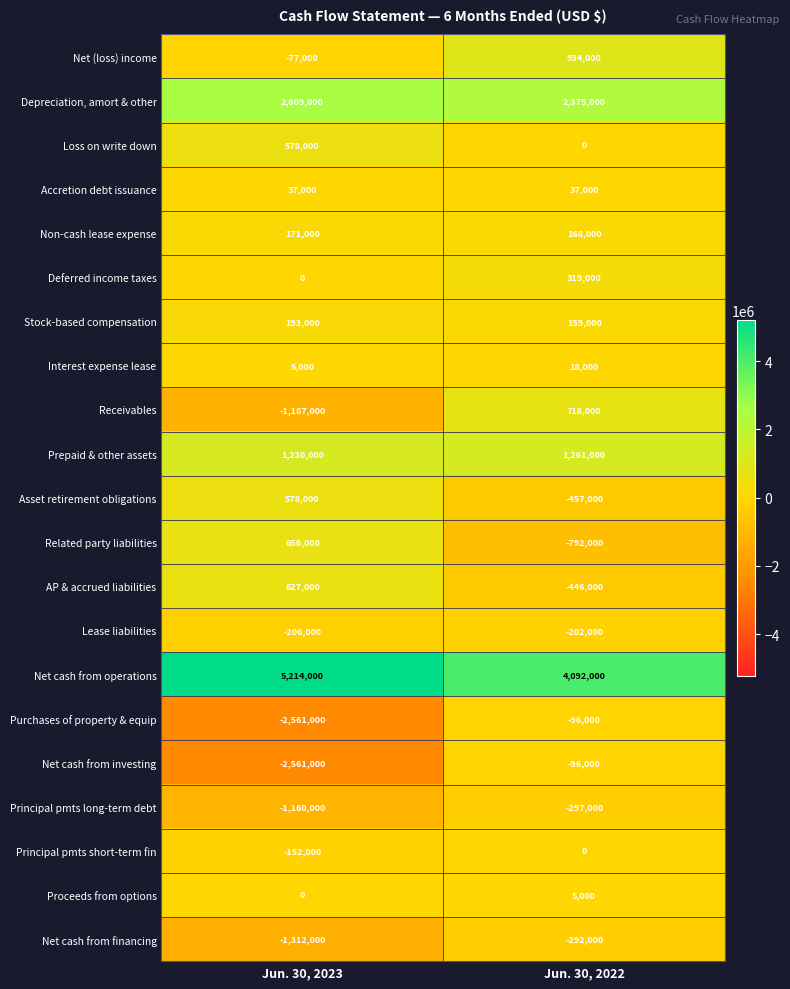

True or false: Lease liabilities has a value of -342761 at Jun. 30, 2023.

False